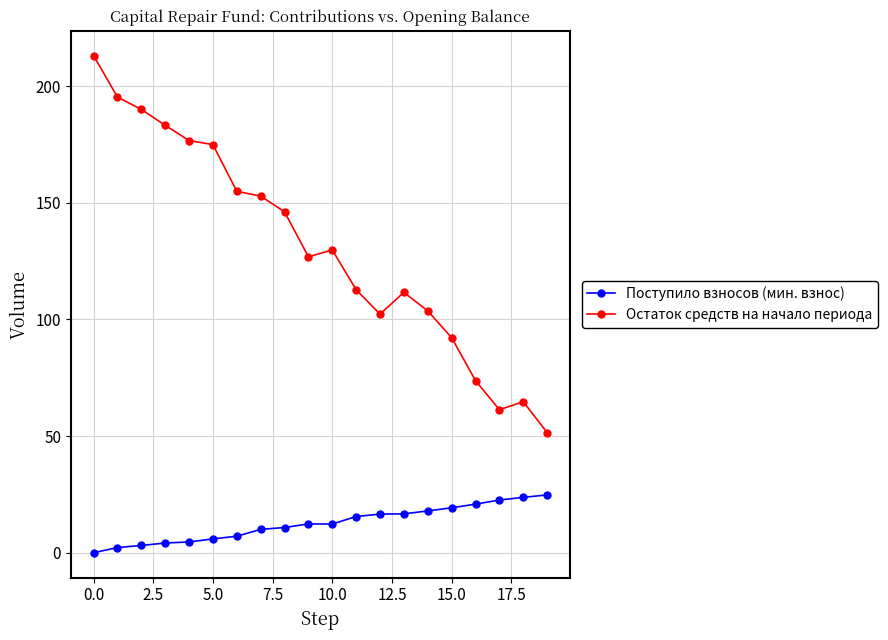

What is the average value of the Остаток средств на начало периода series?

130.9